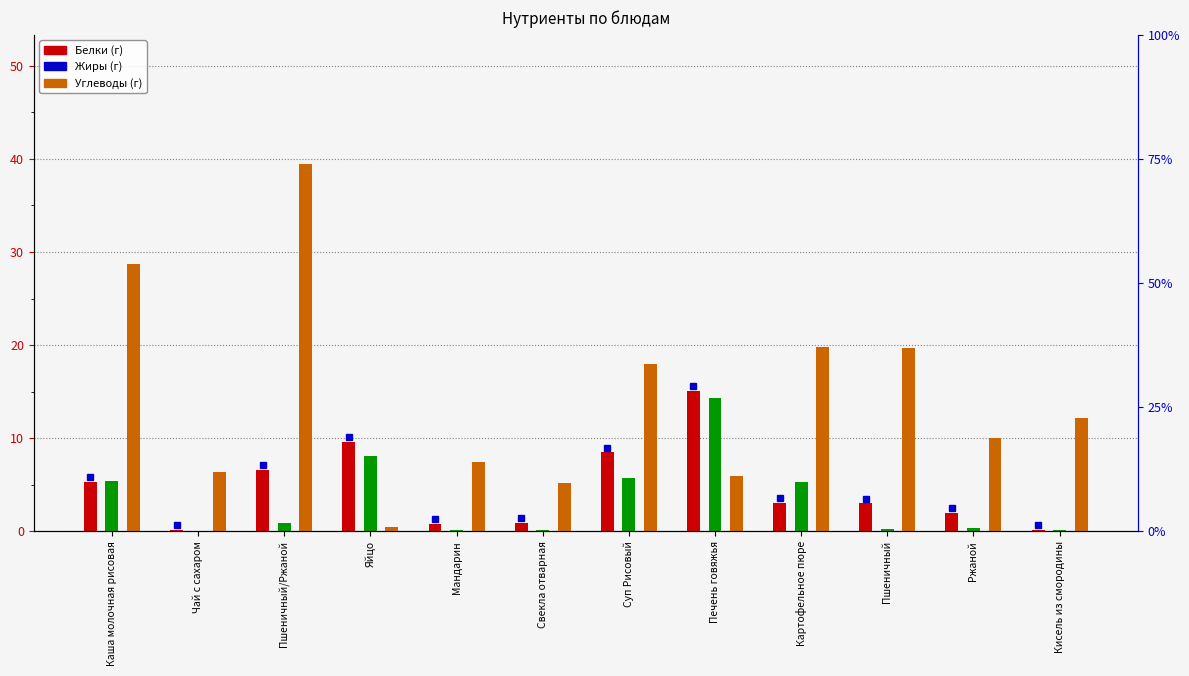

What position from the right is Суп Рисовый?

6